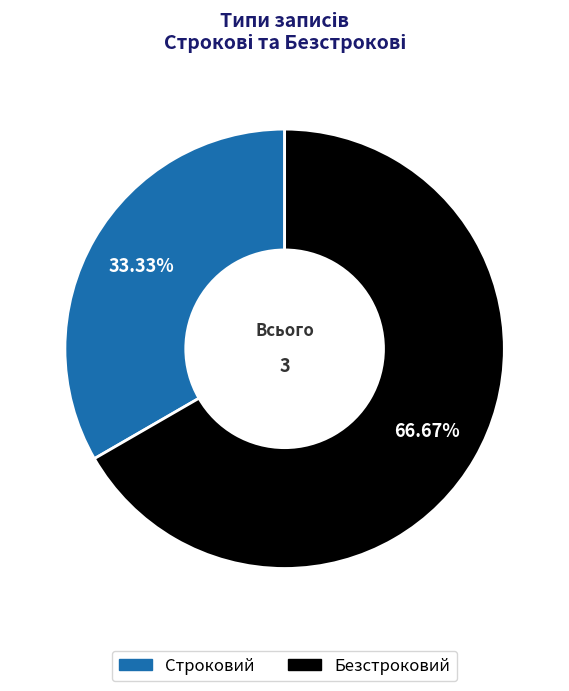

To the nearest percent, what percentage of the pie is Строковий?

33%